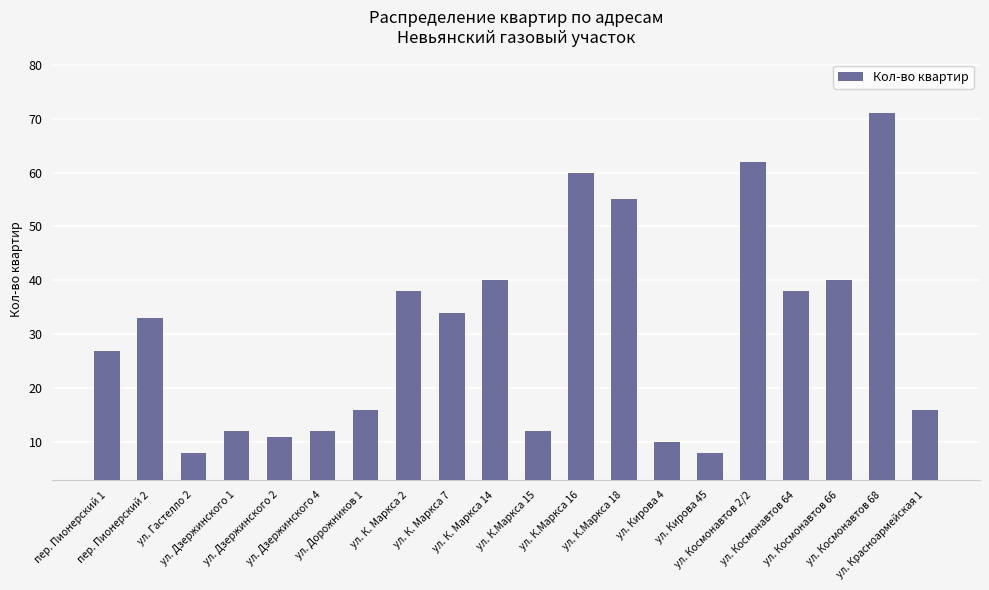

How many data points does each series have?

20